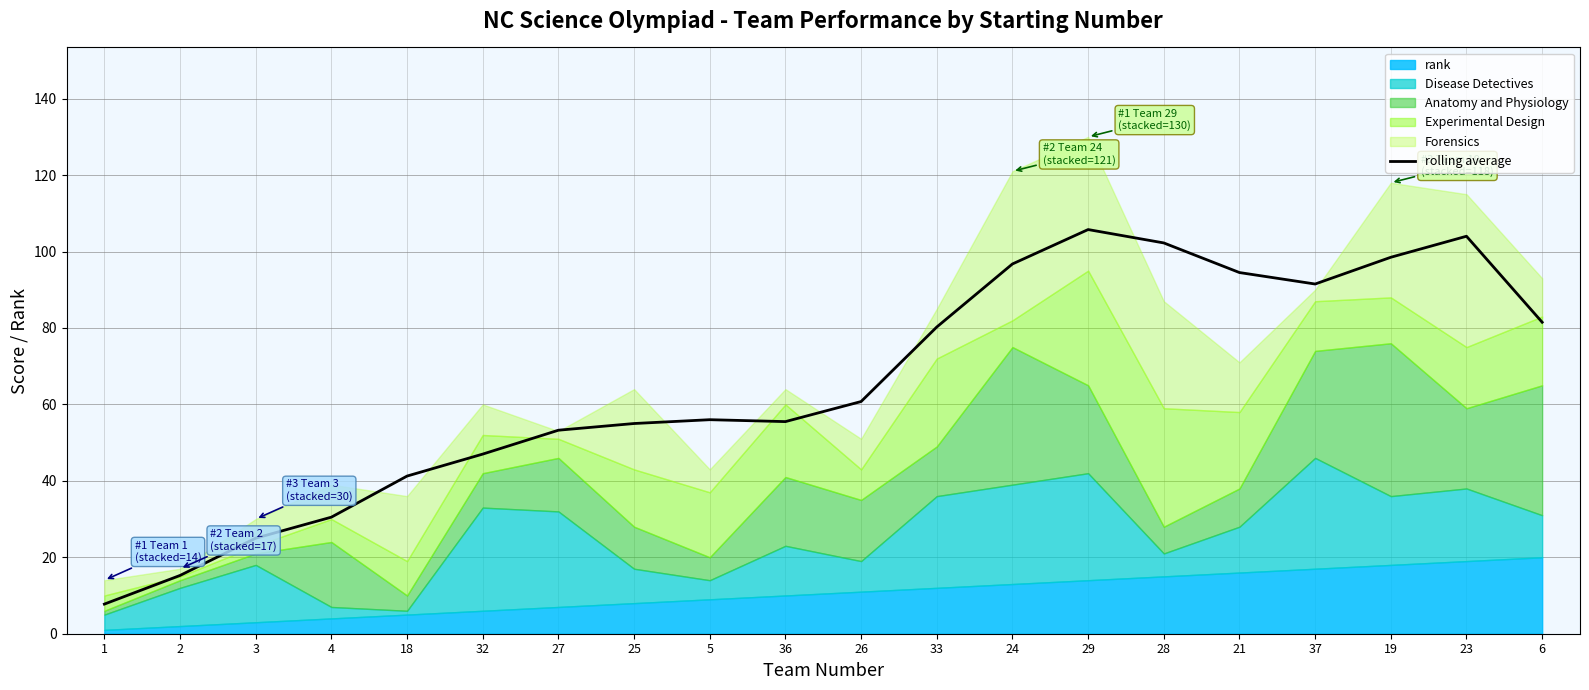

How many interior local peaks (higher than both neighbors) does the data have?

3